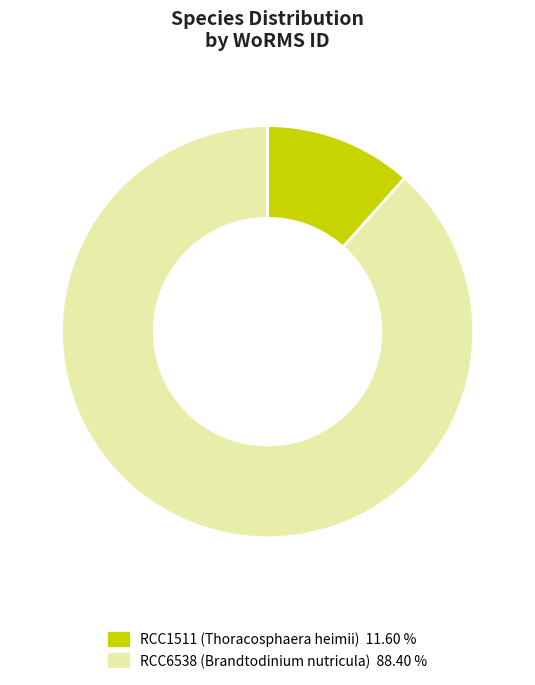

Combined, do RCC1511 and RCC6538 account for over 50%?

Yes